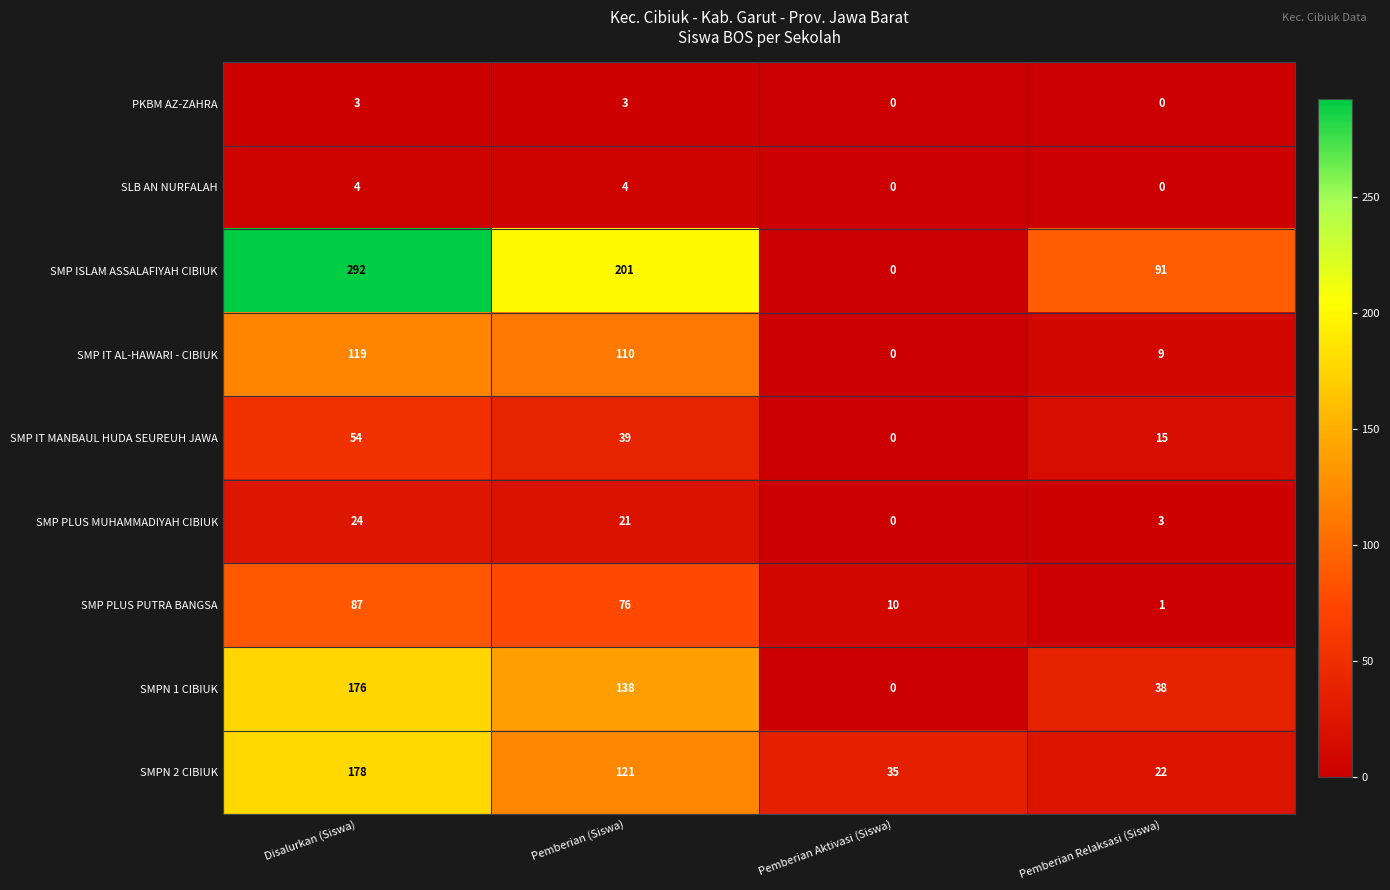

List the series in order of their peak value, lowest first.

PKBM AZ-ZAHRA, SLB AN NURFALAH, SMP PLUS MUHAMMADIYAH CIBIUK, SMP IT MANBAUL HUDA SEUREUH JAWA, SMP PLUS PUTRA BANGSA, SMP IT AL-HAWARI - CIBIUK, SMPN 1 CIBIUK, SMPN 2 CIBIUK, SMP ISLAM ASSALAFIYAH CIBIUK